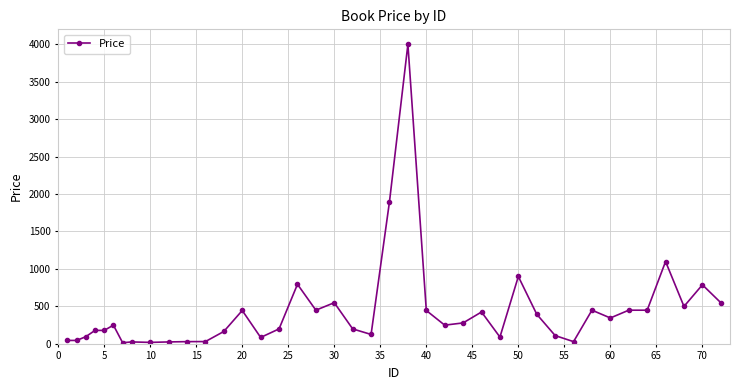

How many data points are less than 249?

19